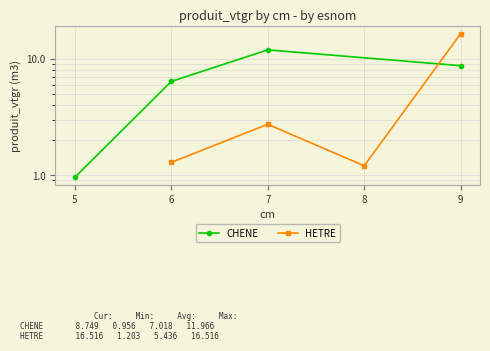

How many lines are shown in the chart?

2